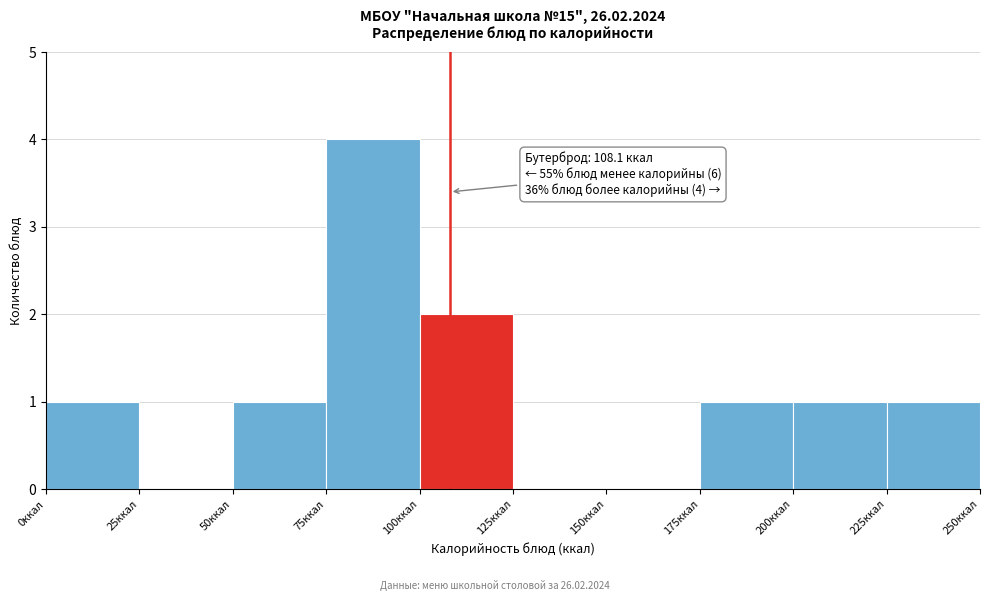

Which range on the x-axis has the tallest bar?

75 to 100